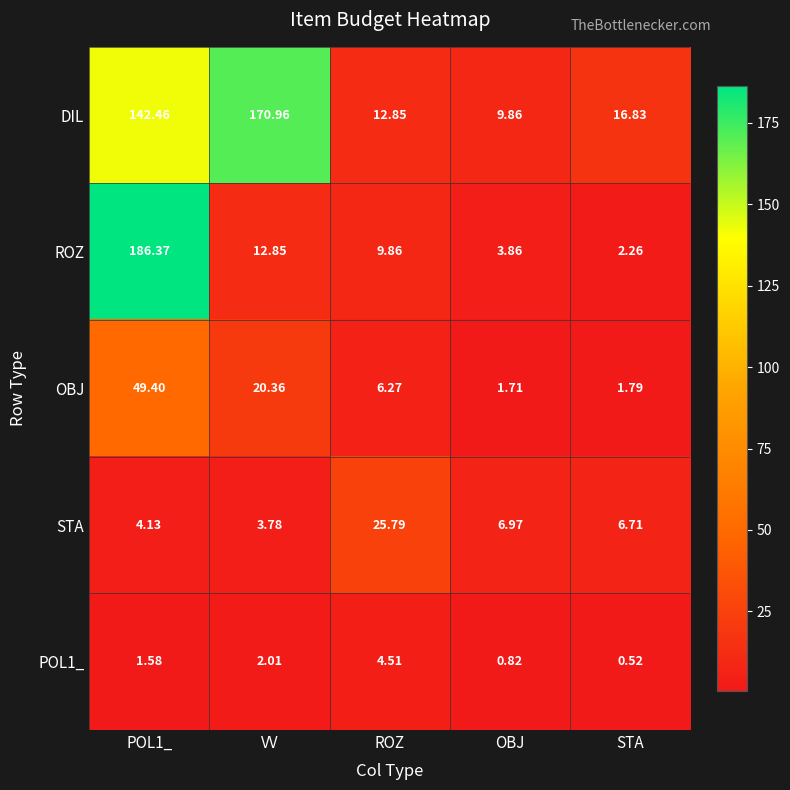

At how many categories does at least one series exceed 63?

2